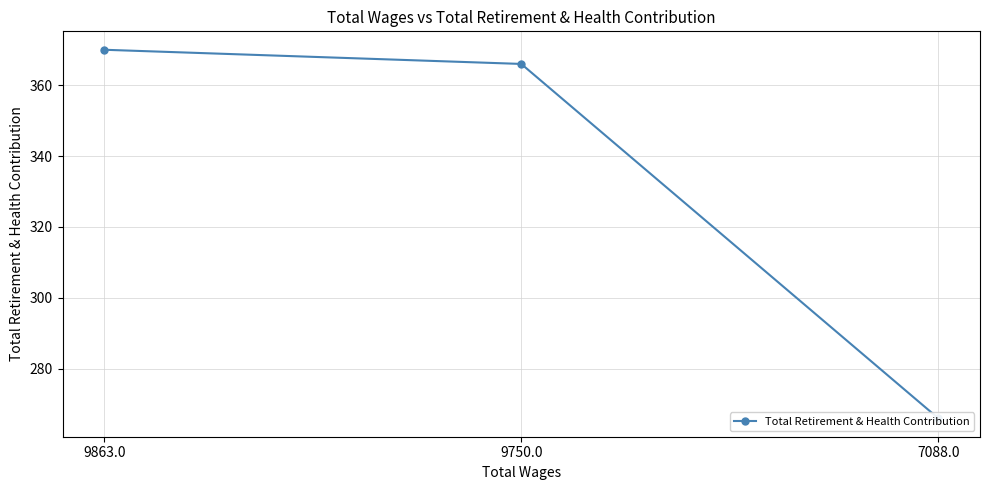

Is this an area chart (filled region under the line)?

No